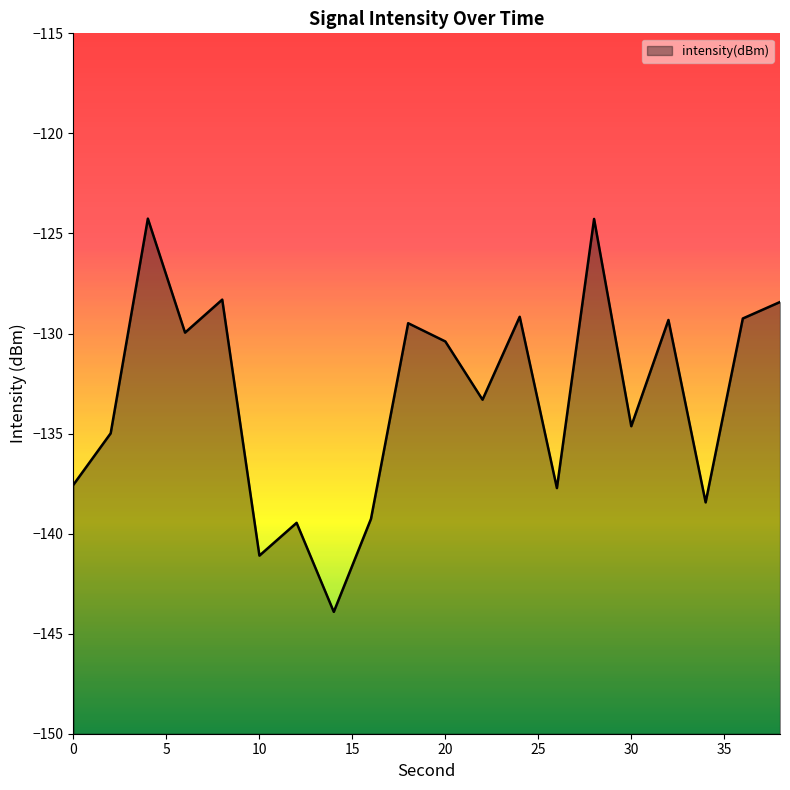

What is the difference between the second highest and minimum values?

19.6